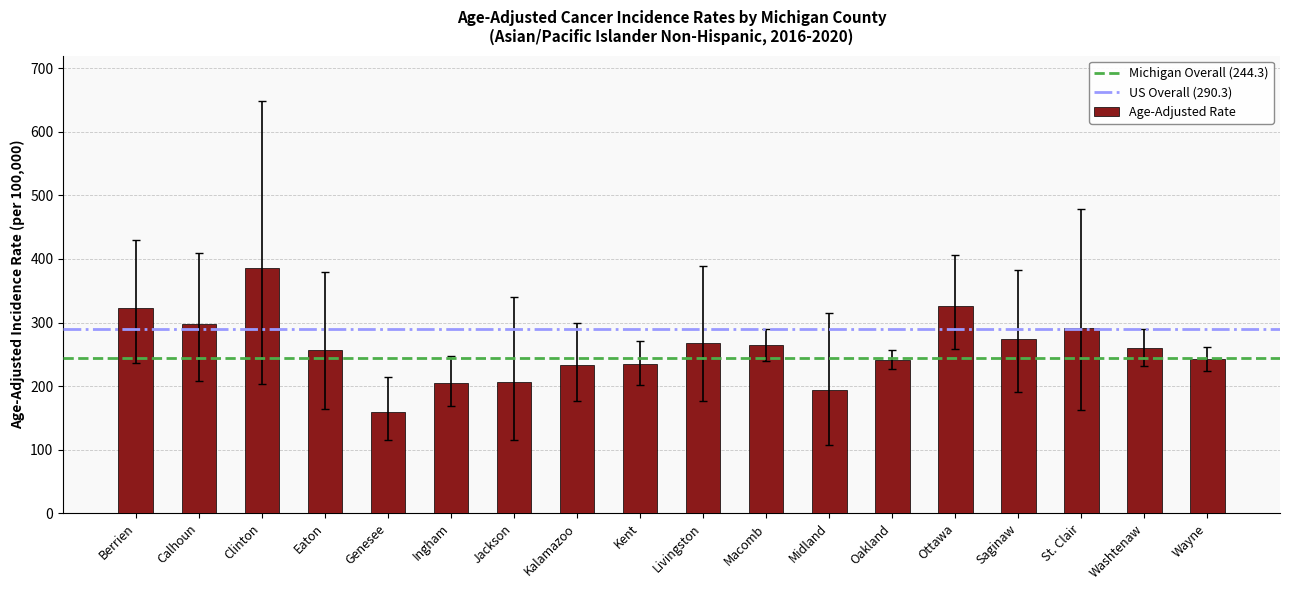

What is the change in value from Jackson to St. Clair?

+84.5